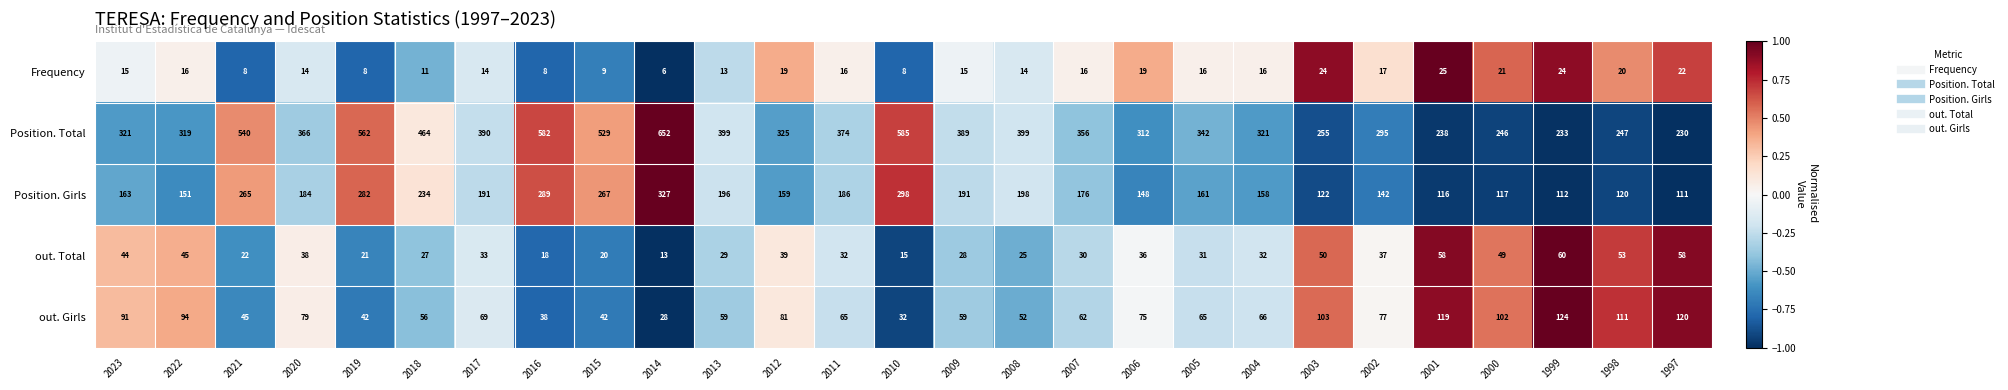

Which label corresponds to the smallest value in the chart?

2014